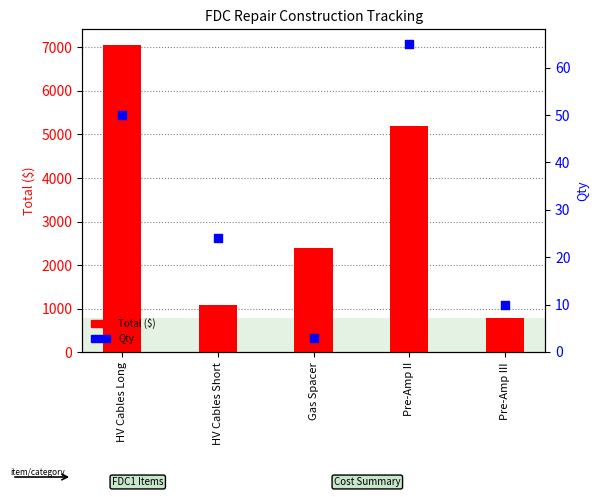

What is the total value across all series at Pre-Amp III?

810.0